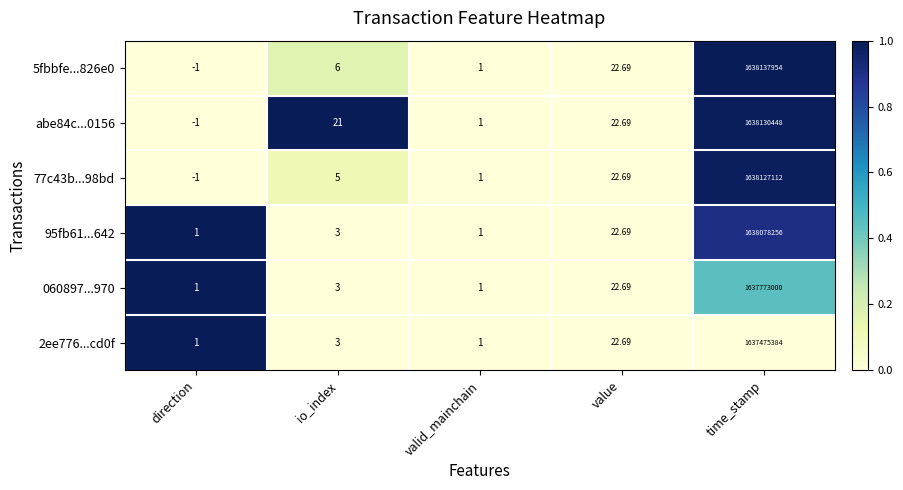

At which category is the sum across all series the highest?

time_stamp